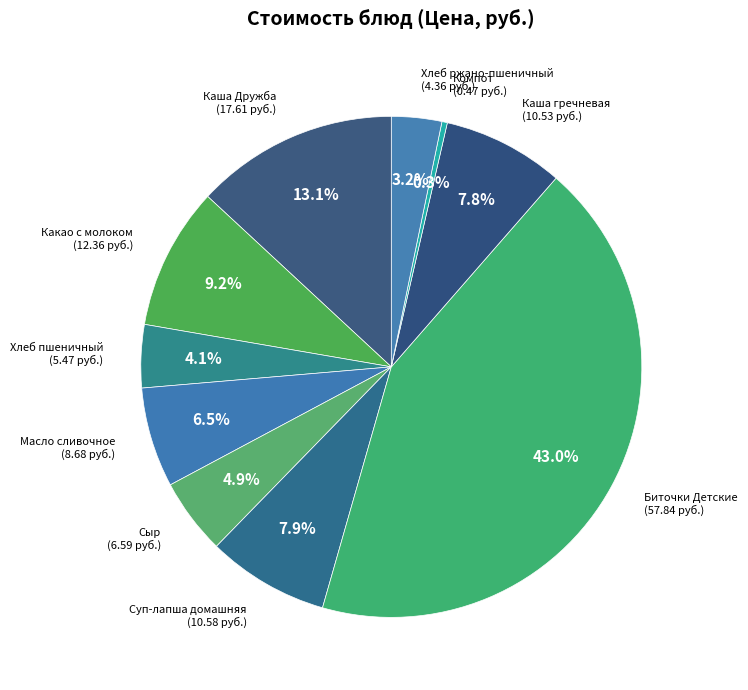

Which has a higher value, Каша гречневая or Компот?

Каша гречневая